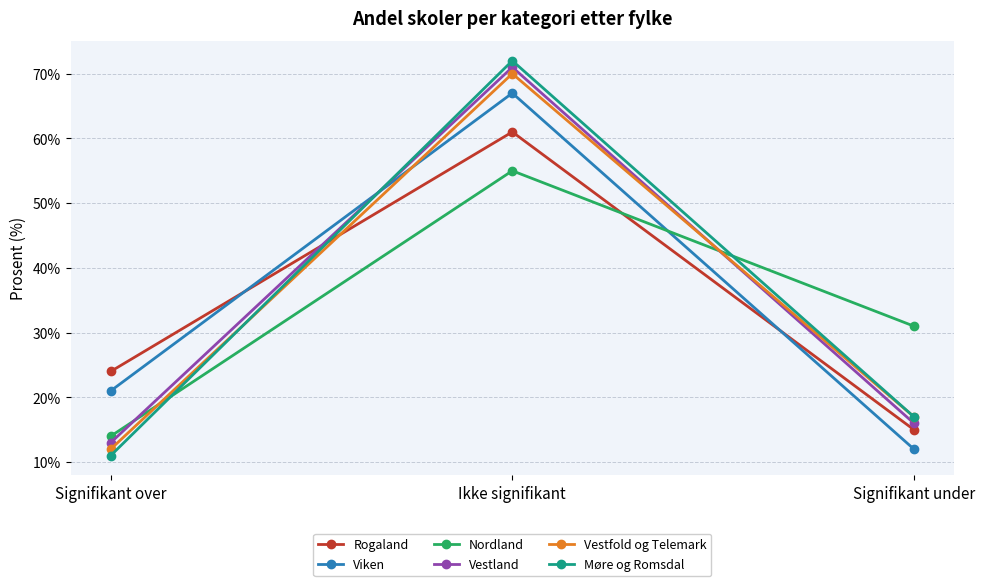

Does the chart display data point markers on the line(s)?

Yes